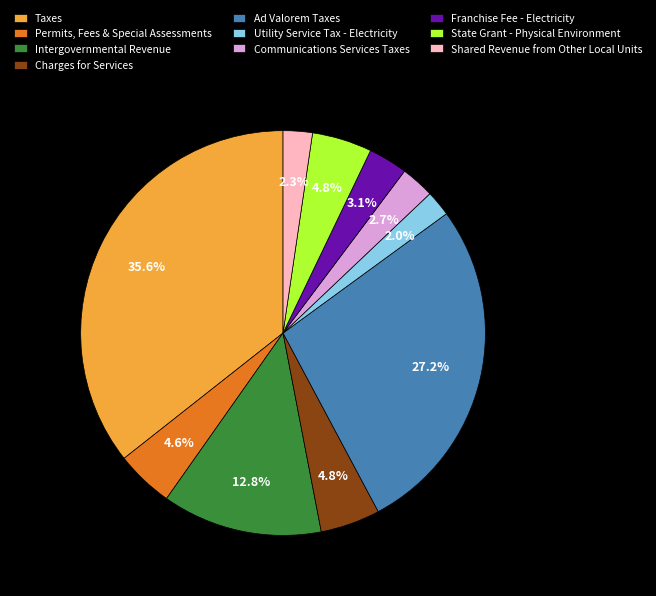

Which has a higher value, Intergovernmental Revenue or State Grant - Physical Environment?

Intergovernmental Revenue